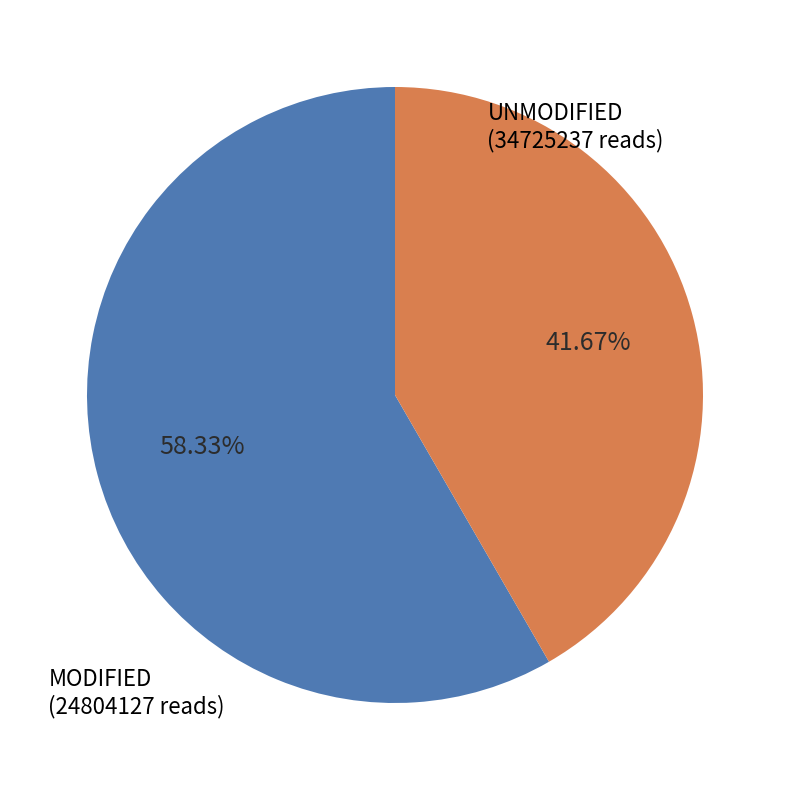

Does any single category account for the majority?

Yes